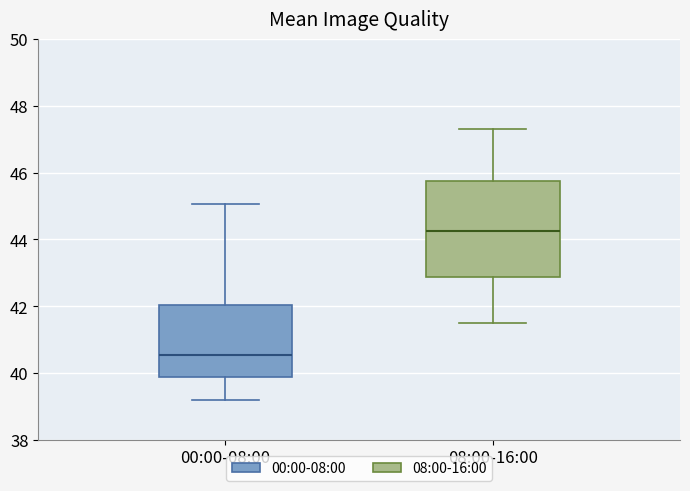

Where does the upper whisker of the box for 00:00-08:00 end on the y-axis? The values are not printed on the chart, so give them approximately, as read against the axis.

45.0